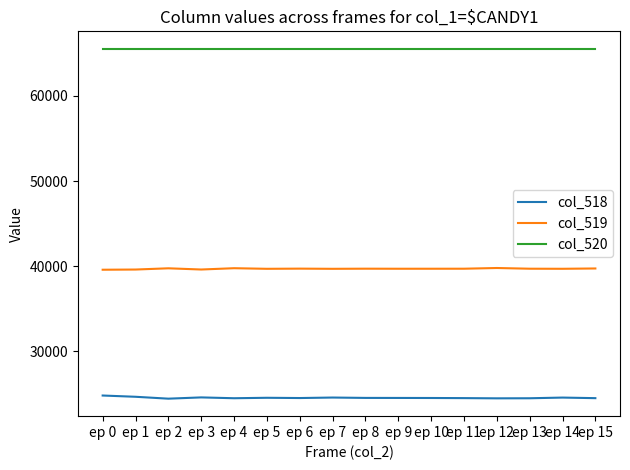

What is the smallest value displayed?

24452